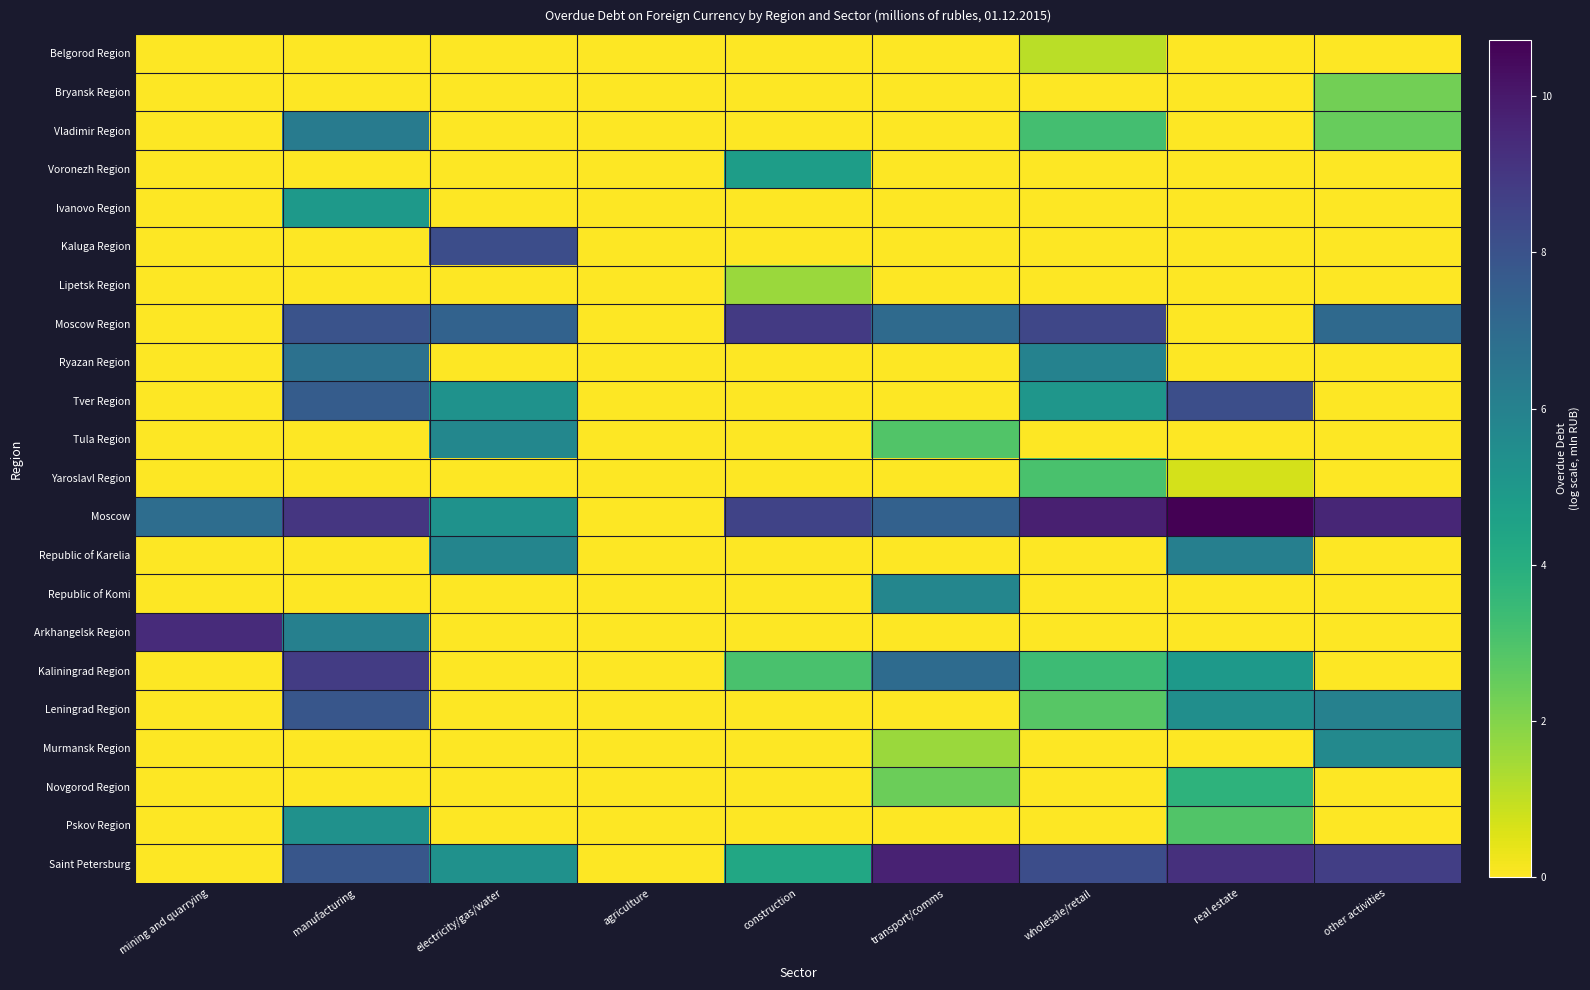

At which category is the sum across all series the highest?

manufacturing